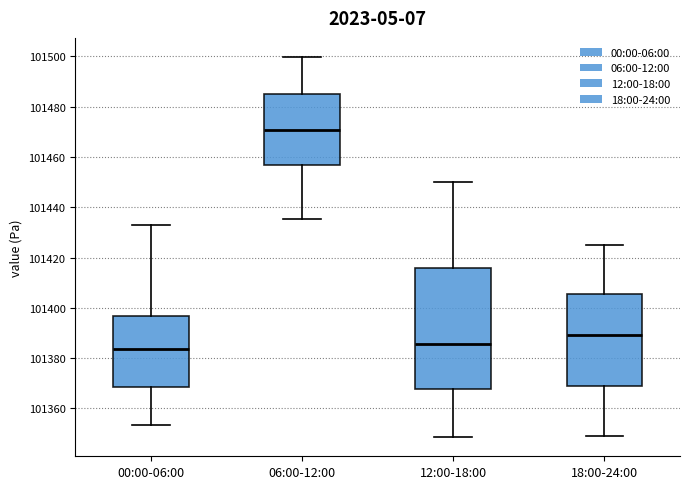

Which box is the tallest, from its lower edge to its upper edge?

12:00-18:00